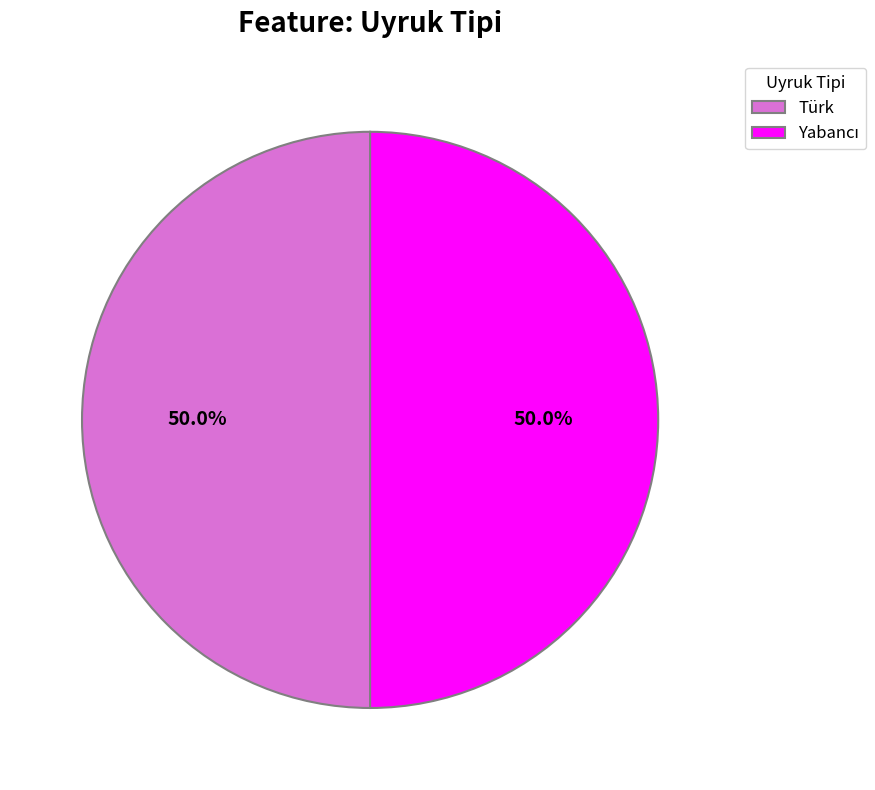

What portion of the pie excludes Türk?

50.0%